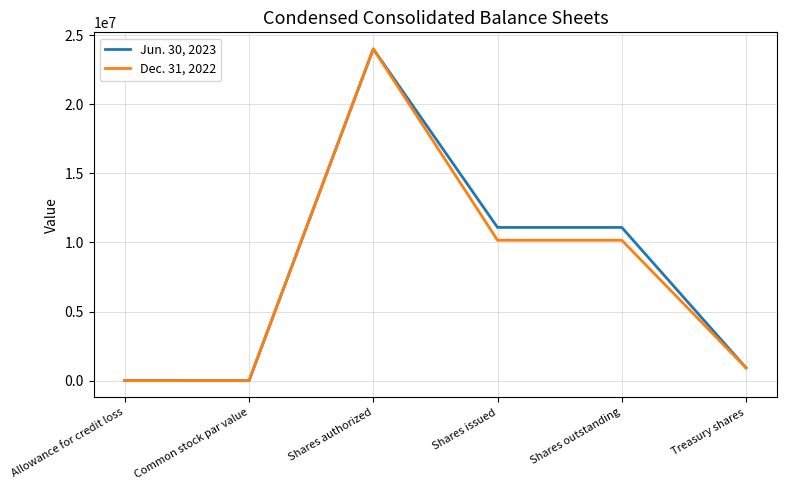

List the series in order of their overall mean, highest first.

Jun. 30, 2023, Dec. 31, 2022